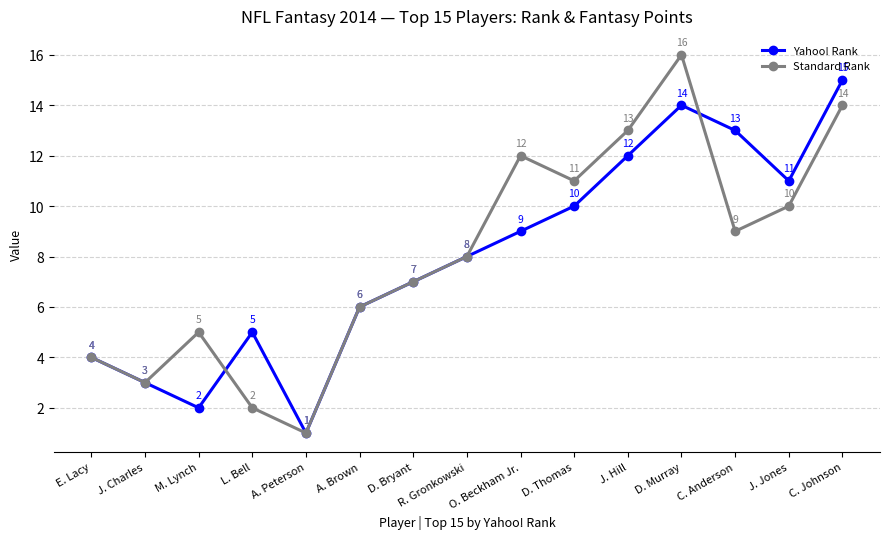

In Standard Rank, how many points are lower than both neighbors (excluding endpoints)?

4